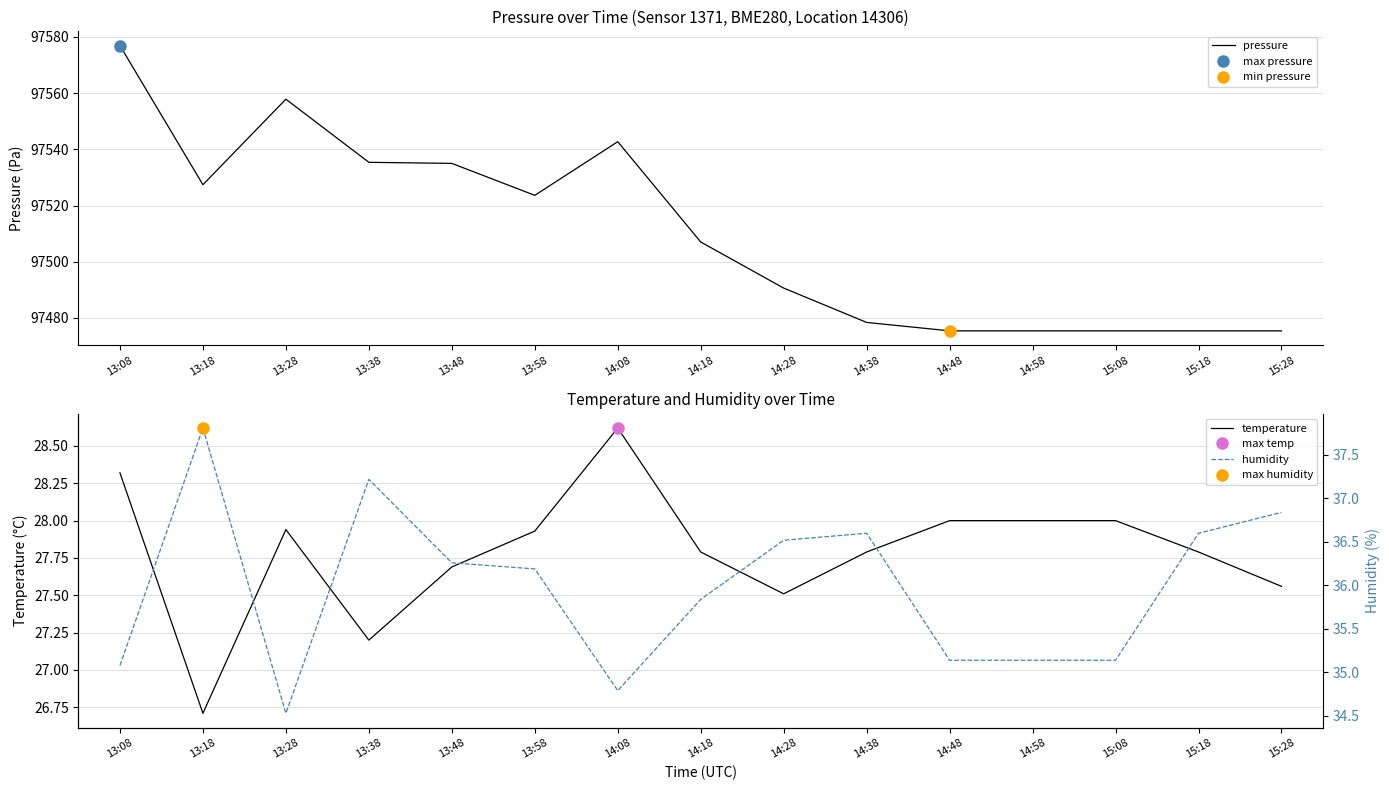

Is the value of temperature at 13:58 greater than the value of humidity at 13:08?

No